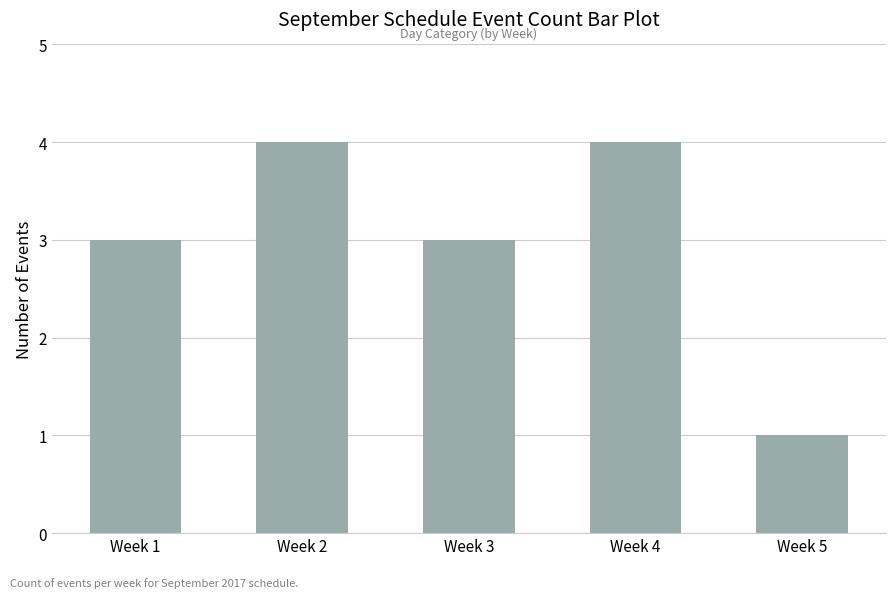

Count the number of data series in this chart.

1